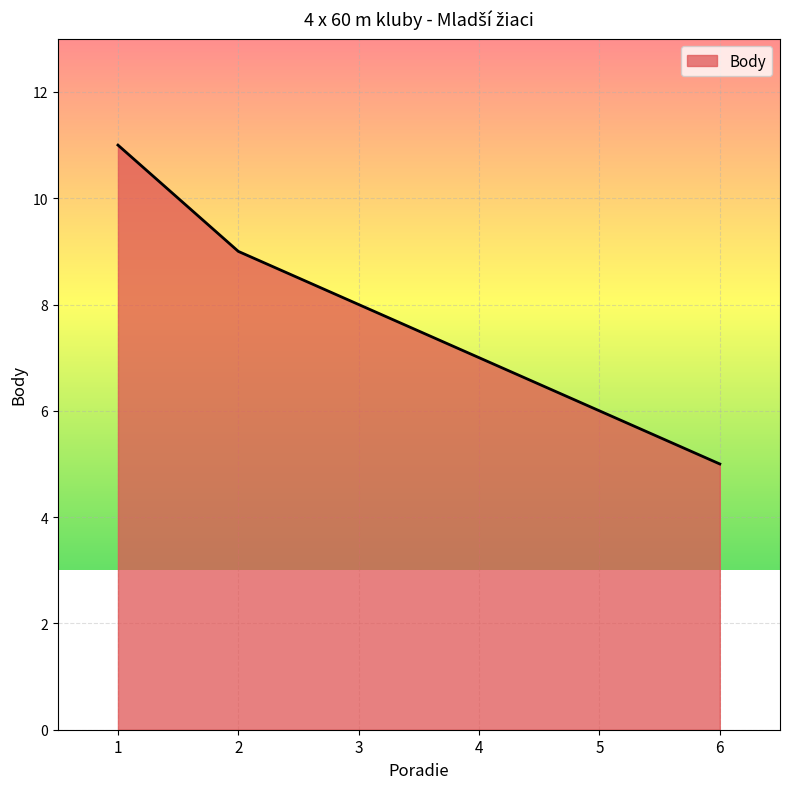

True or false: the data shows 11 at 1.

True